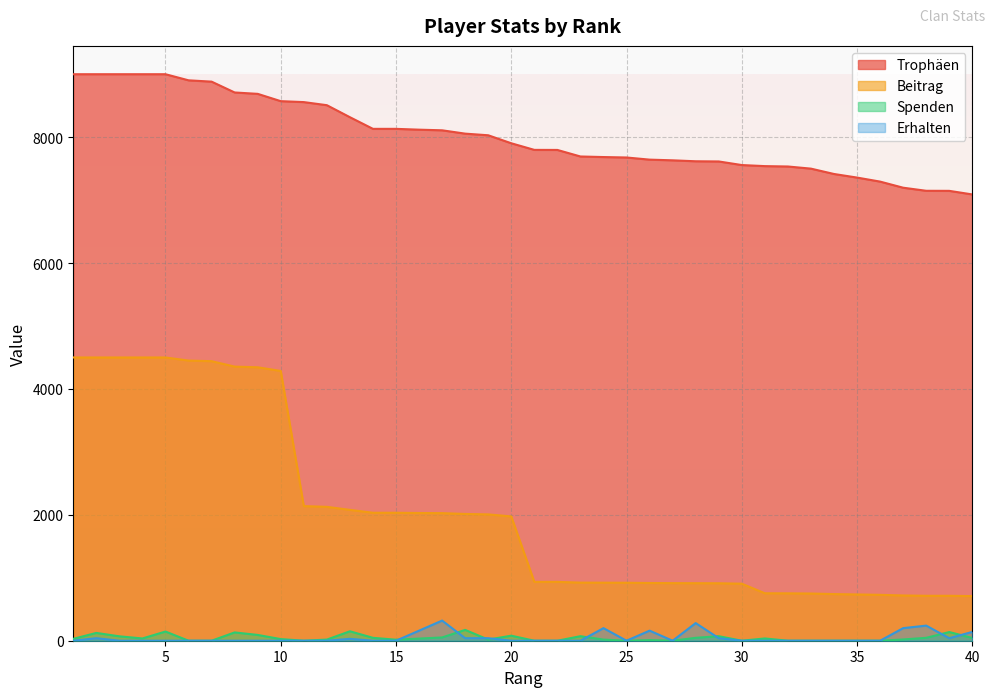

What is the average value of the Spenden series?

44